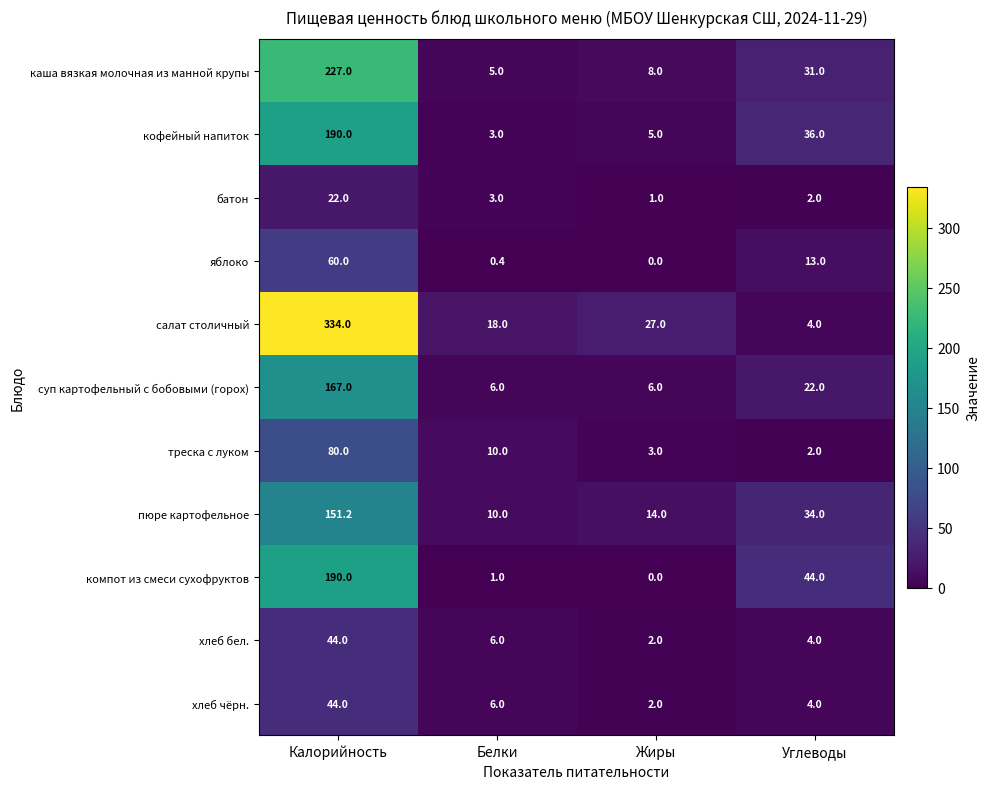

Is the value of батон at Калорийность greater than the value of компот из смеси сухофруктов at Жиры?

Yes